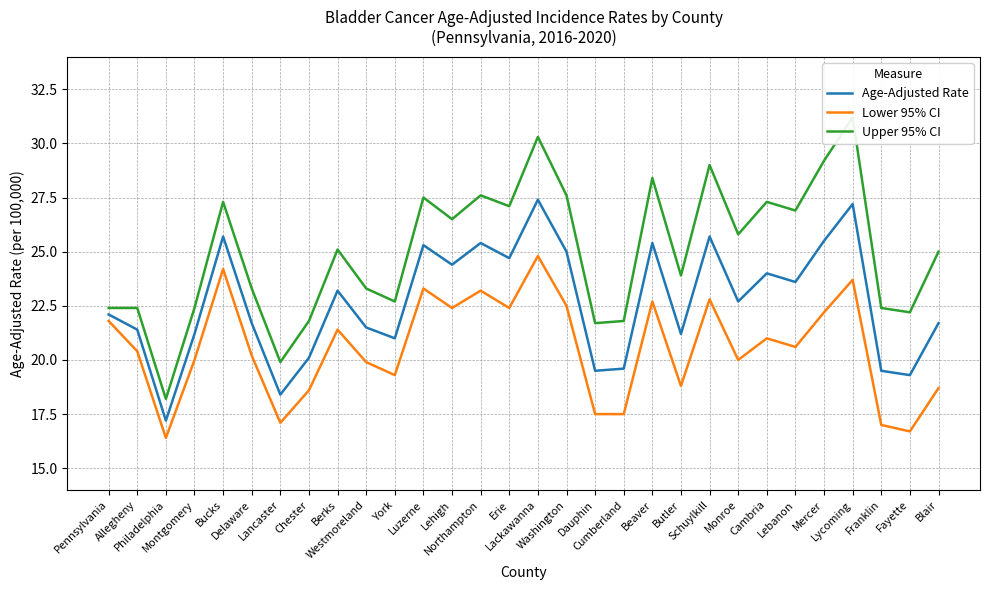

At which category does Upper 95% CI reach its first local valley?

Philadelphia